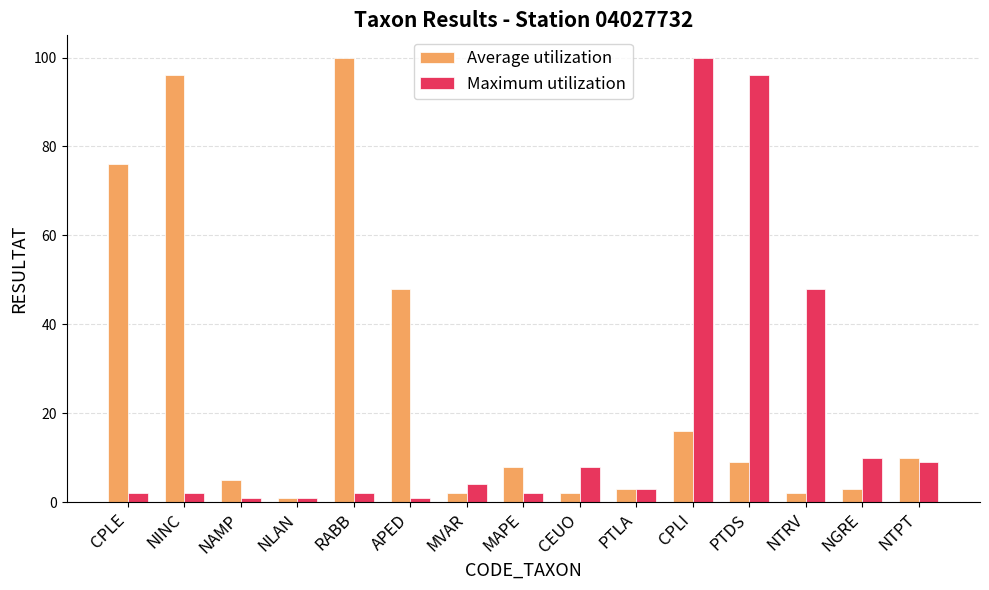

At how many categories does at least one series exceed 67?

5